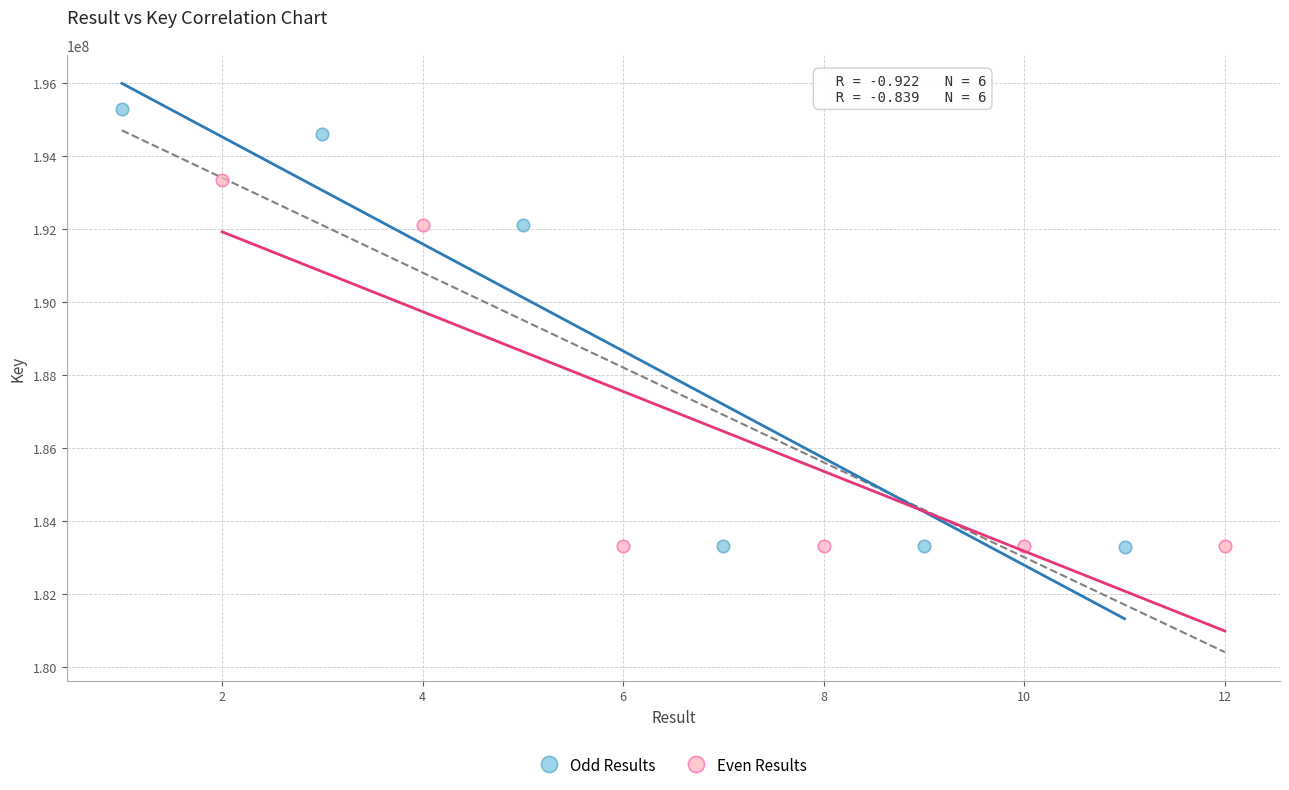

Which series contains the highest Y value?

Odd Results